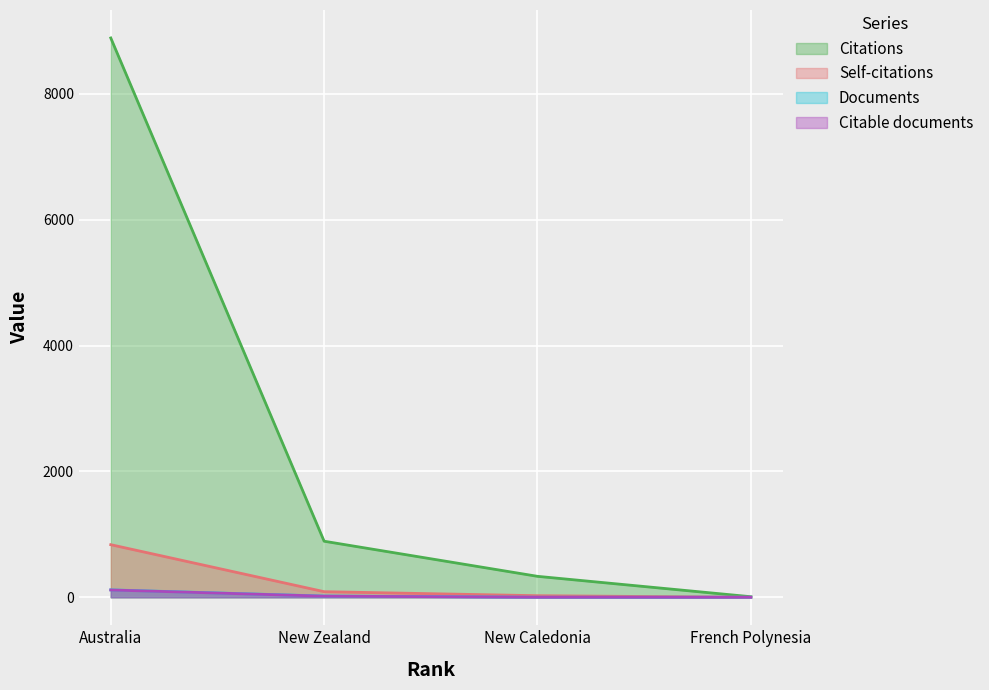

What is the difference between the maximum and second lowest values in the Self-citations series?

811